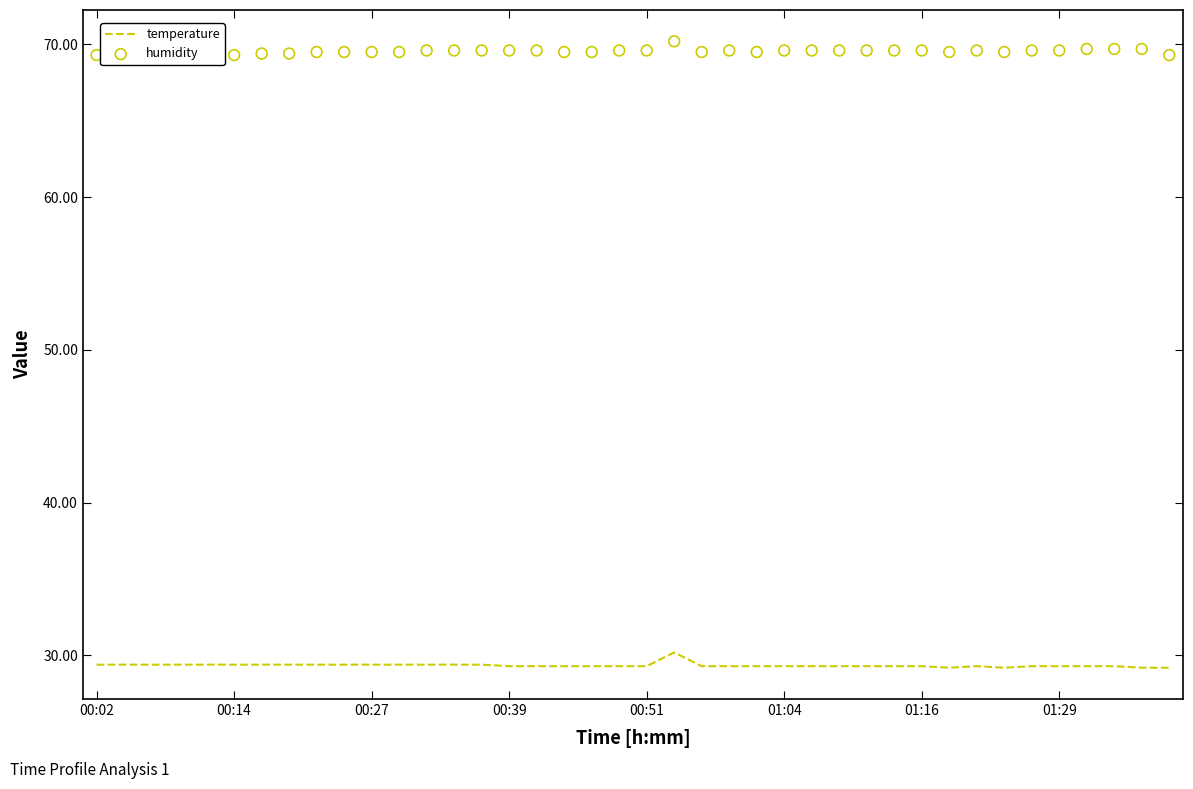

Which series has the widest spread of Y values?

temperature